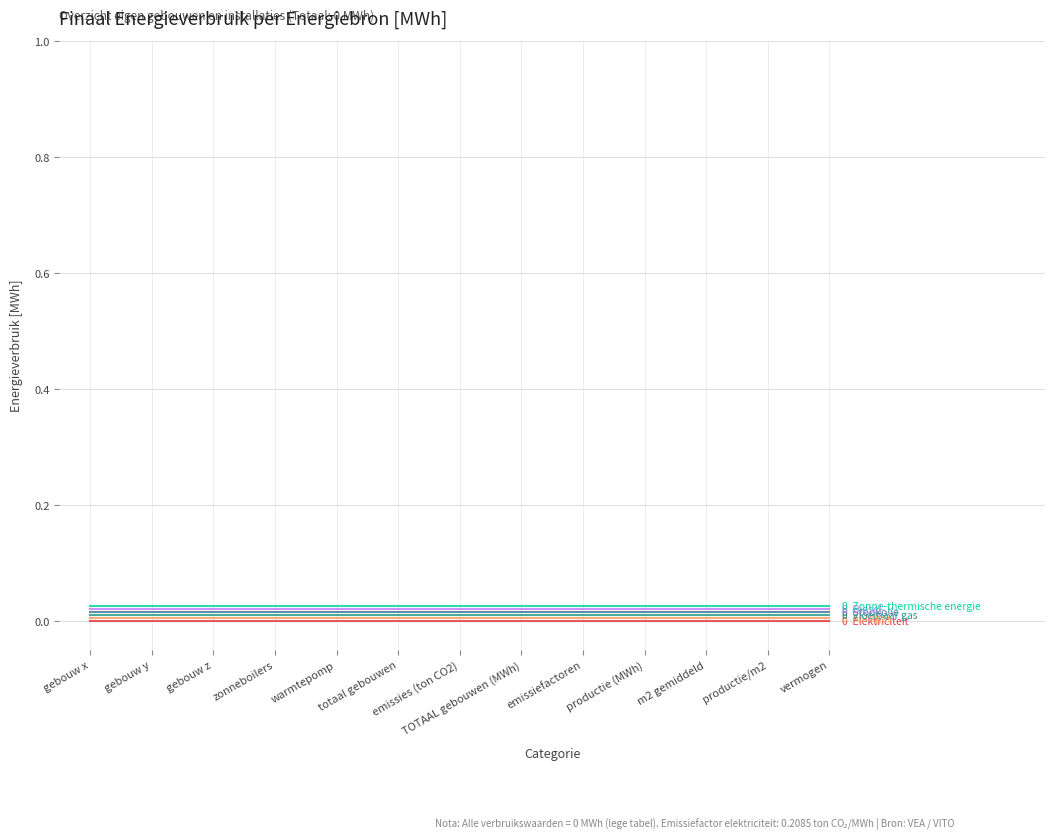

Is this an area chart (filled region under the line)?

No